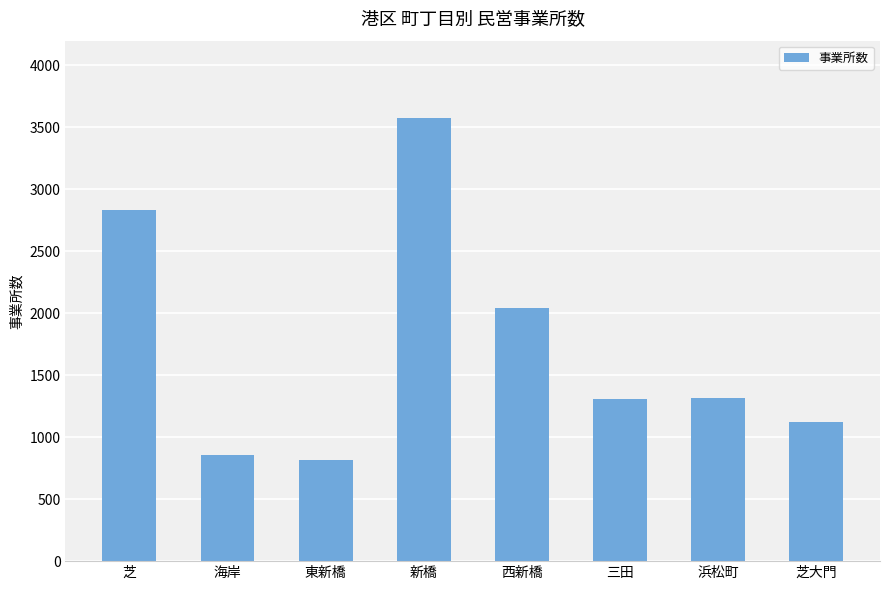

What is the label of the 2nd bar from the left?

海岸